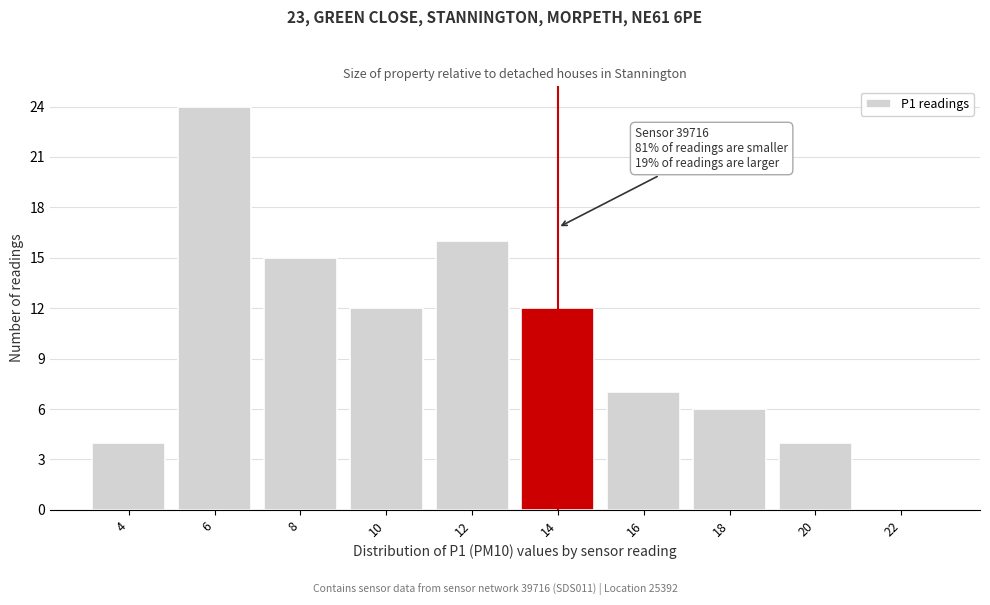

Reading right to left, transcribe all the data shown in this chart.

22=0	20=4	18=6	16=7	14=12	12=16	10=12	8=15	6=24	4=4